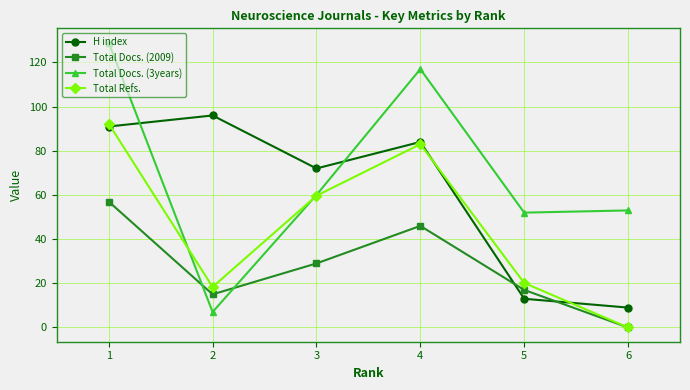

How many data points in H index are less than 84?

3